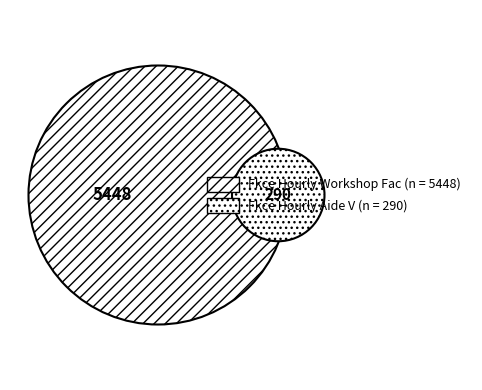

The Fkce Hourly Workshop Fac slice represents 95% of the pie. True or false?

True